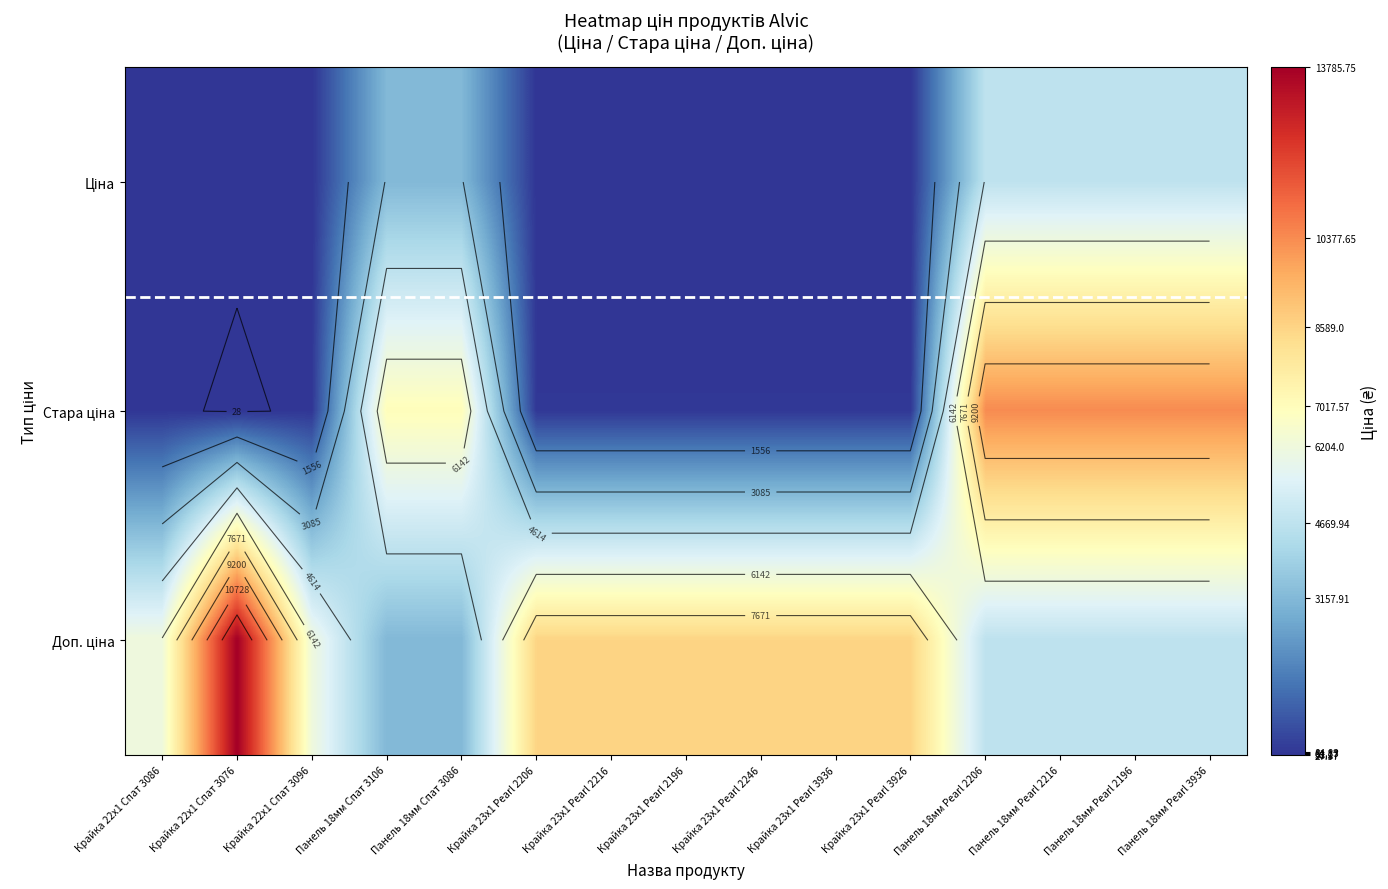

At which category is the sum across all series the highest?

Панель 18мм Pearl 2206